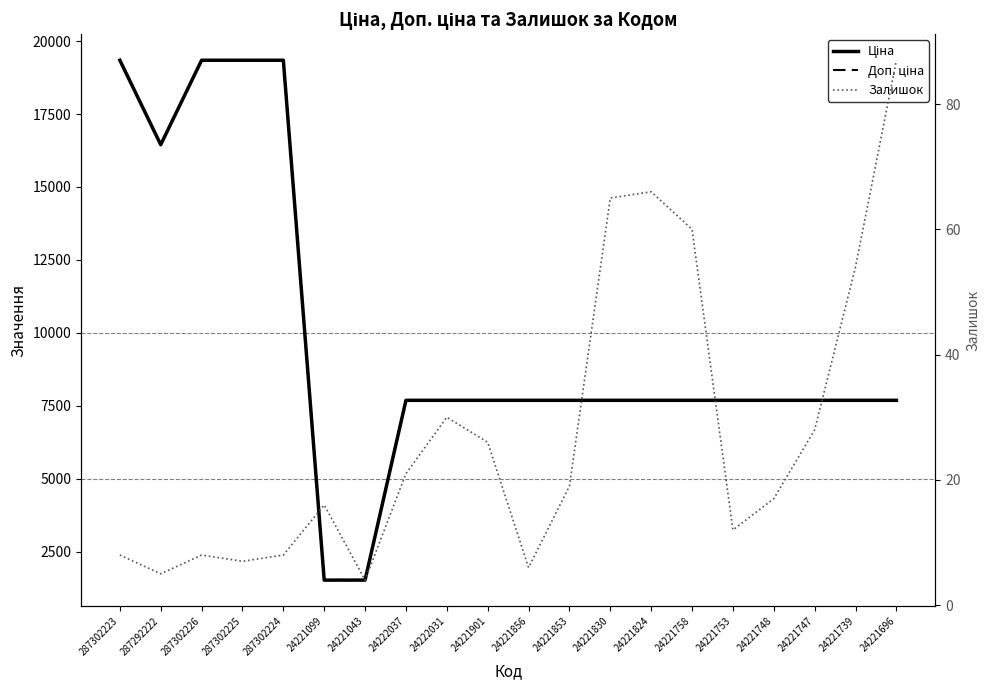

How many interior local valleys does the Доп. ціна series have?

1